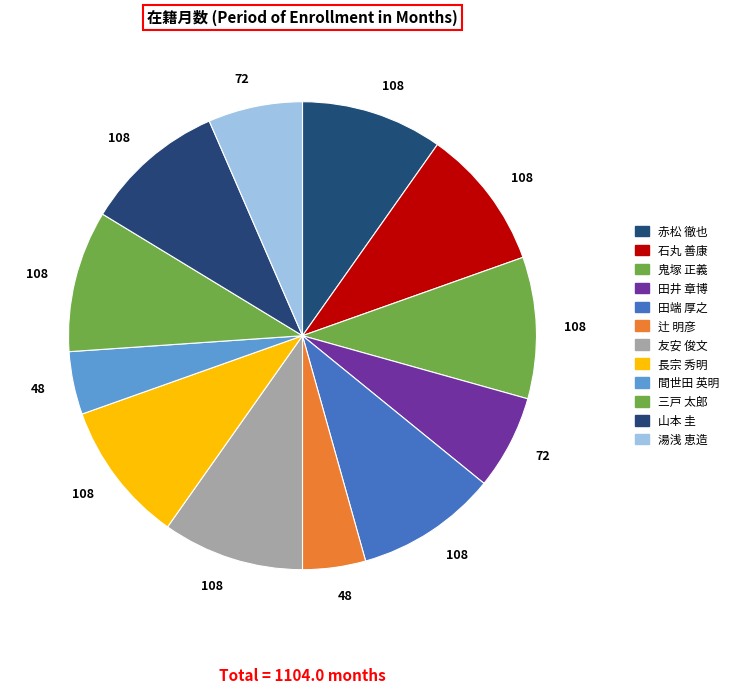

Is there a majority slice in this chart?

No